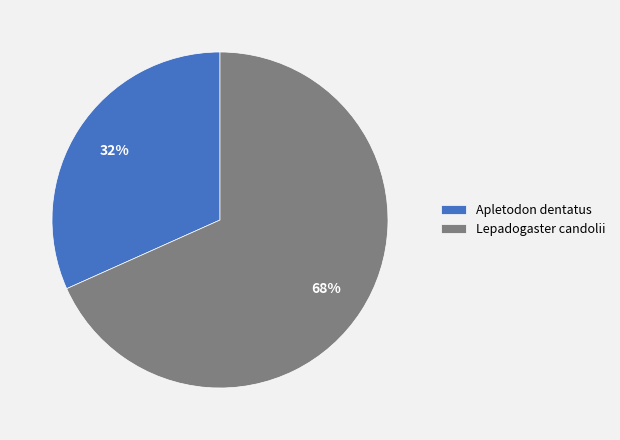

How many segments does this pie chart have?

2